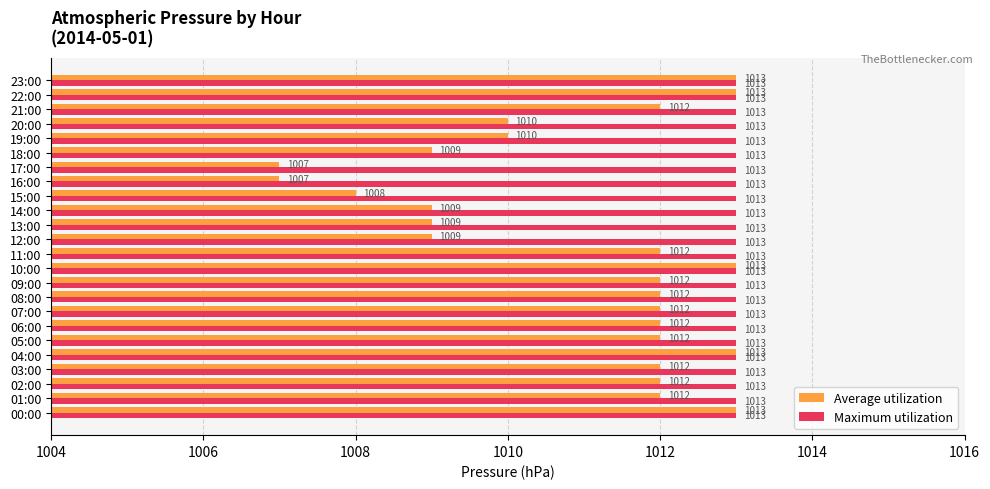

At 15:00, list the series in order from smallest to largest.

Average utilization, Maximum utilization